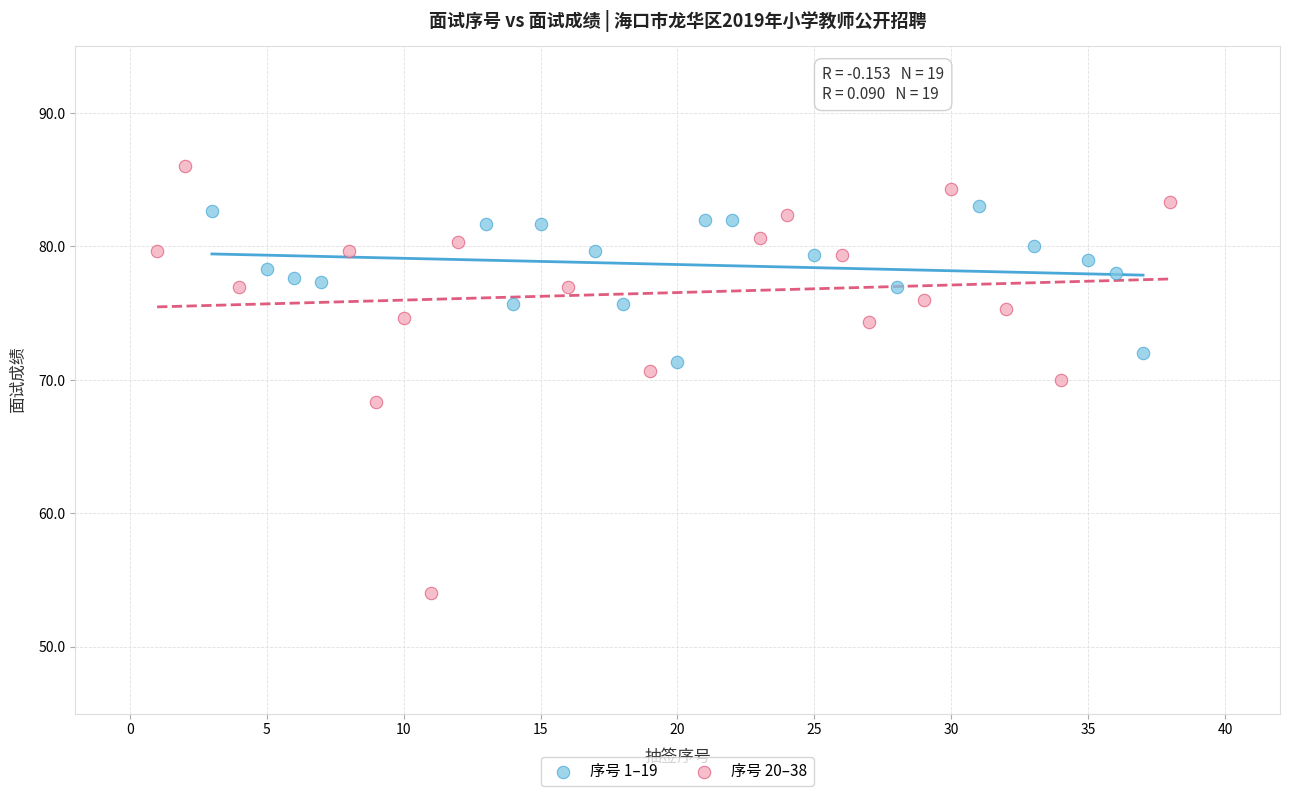

Which series contains the lowest Y value?

序号 20–38